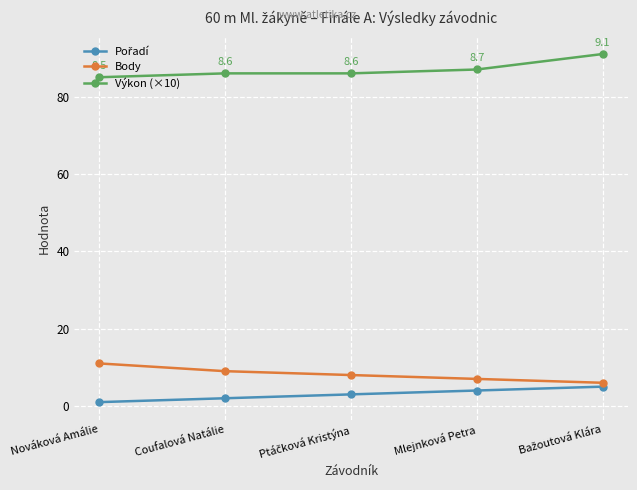

The Body series shows 11 at Nováková Amálie. True or false?

True